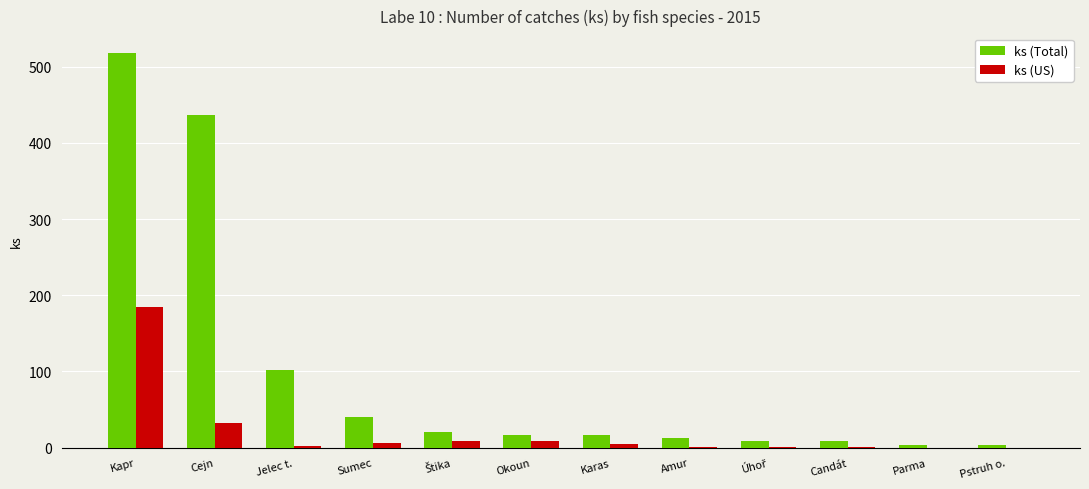

What is the sum of all ks (US) values?

250